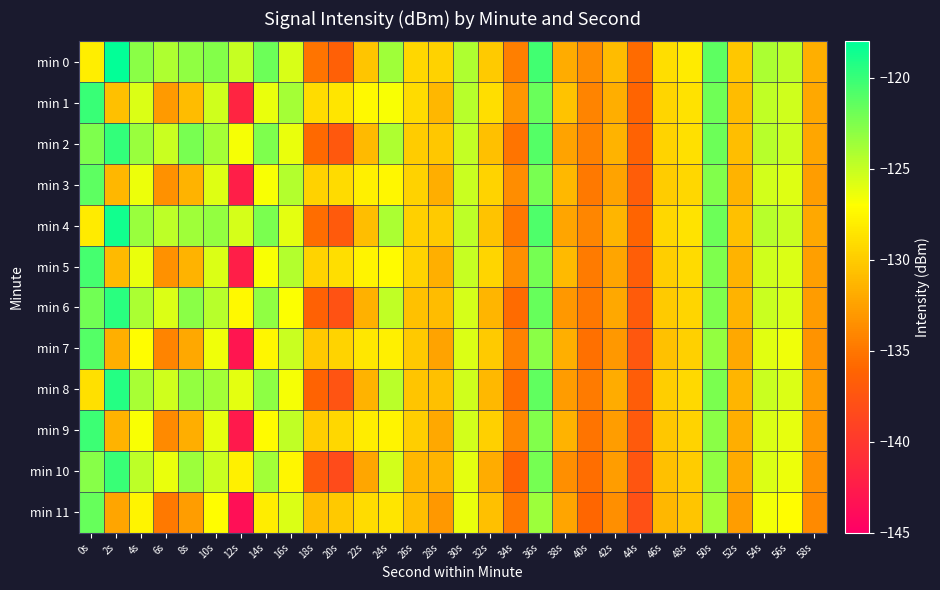

Reading left to right, extract all data points from this chart.

min 0: 0s=-127.9	2s=-118.2	4s=-122.9	6s=-124.2	8s=-123.1	10s=-122.7	12s=-125.0	14s=-121.9	16s=-125.7	18s=-135.2	20s=-136.5	22s=-130.3	24s=-123.7	26s=-129.3	28s=-129.7	30s=-124.2	32s=-130.0	34s=-134.5	36s=-120.4	38s=-131.9	40s=-133.6	42s=-130.9	44s=-135.7	46s=-128.9	48s=-128.1	50s=-121.4	52s=-130.3	54s=-124.0	56s=-124.7	58s=-131.6
min 1: 0s=-120.0	2s=-130.7	4s=-125.8	6s=-132.9	8s=-130.9	10s=-125.3	12s=-141.8	14s=-126.3	16s=-123.9	18s=-129.0	20s=-128.5	22s=-127.3	24s=-126.8	26s=-129.1	28s=-131.2	30s=-124.5	32s=-128.9	34s=-133.1	36s=-121.7	38s=-130.5	40s=-134.2	42s=-131.8	44s=-136.1	46s=-129.4	48s=-128.7	50s=-122.0	52s=-130.9	54s=-124.8	56s=-125.3	58s=-132.1
min 2: 0s=-122.5	2s=-119.8	4s=-123.4	6s=-125.1	8s=-122.3	10s=-123.9	12s=-126.7	14s=-122.5	16s=-126.3	18s=-135.8	20s=-137.1	22s=-131.0	24s=-124.2	26s=-130.0	28s=-130.3	30s=-124.9	32s=-130.7	34s=-135.1	36s=-121.0	38s=-132.4	40s=-134.3	42s=-131.5	44s=-136.3	46s=-129.5	48s=-128.8	50s=-121.9	52s=-130.8	54s=-124.5	56s=-125.2	58s=-132.2
min 3: 0s=-121.3	2s=-131.2	4s=-126.4	6s=-133.5	8s=-131.4	10s=-125.9	12s=-142.3	14s=-126.8	16s=-124.4	18s=-129.7	20s=-129.1	22s=-127.9	24s=-127.4	26s=-129.7	28s=-131.8	30s=-125.1	32s=-129.5	34s=-133.7	36s=-122.3	38s=-131.1	40s=-134.8	42s=-132.4	44s=-136.7	46s=-130.0	48s=-129.3	50s=-122.6	52s=-131.5	54s=-125.4	56s=-125.9	58s=-132.7
min 4: 0s=-128.2	2s=-118.7	4s=-123.4	6s=-124.7	8s=-123.6	10s=-123.2	12s=-125.5	14s=-122.4	16s=-126.1	18s=-135.6	20s=-137.0	22s=-130.8	24s=-124.1	26s=-129.8	28s=-130.1	30s=-124.7	32s=-130.5	34s=-134.9	36s=-120.8	38s=-132.3	40s=-134.1	42s=-131.3	44s=-136.1	46s=-129.3	48s=-128.6	50s=-121.8	52s=-130.7	54s=-124.5	56s=-125.1	58s=-132.1
min 5: 0s=-120.5	2s=-131.0	4s=-126.3	6s=-133.4	8s=-131.4	10s=-125.8	12s=-142.3	14s=-126.8	16s=-124.4	18s=-129.5	20s=-128.9	22s=-127.7	24s=-127.2	26s=-129.5	28s=-131.7	30s=-125.0	32s=-129.4	34s=-133.6	36s=-122.2	38s=-131.0	40s=-134.7	42s=-132.3	44s=-136.6	46s=-129.9	48s=-129.1	50s=-122.5	52s=-131.4	54s=-125.3	56s=-125.8	58s=-132.6
min 6: 0s=-122.1	2s=-119.5	4s=-124.1	6s=-125.7	8s=-122.9	10s=-124.5	12s=-127.3	14s=-123.1	16s=-126.9	18s=-136.4	20s=-137.7	22s=-131.6	24s=-124.8	26s=-130.6	28s=-130.9	30s=-125.5	32s=-131.3	34s=-135.7	36s=-121.6	38s=-133.0	40s=-134.9	42s=-132.1	44s=-136.9	46s=-130.1	48s=-129.4	50s=-122.5	52s=-131.4	54s=-125.1	56s=-125.8	58s=-132.8
min 7: 0s=-121.0	2s=-131.7	4s=-127.1	6s=-134.2	8s=-132.1	10s=-126.5	12s=-143.0	14s=-127.5	16s=-125.1	18s=-130.2	20s=-129.6	22s=-128.4	24s=-127.9	26s=-130.2	28s=-132.4	30s=-125.7	32s=-130.1	34s=-134.3	36s=-122.9	38s=-131.7	40s=-135.4	42s=-133.0	44s=-137.3	46s=-130.6	48s=-129.8	50s=-123.2	52s=-132.1	54s=-126.0	56s=-126.5	58s=-133.3
min 8: 0s=-128.8	2s=-119.3	4s=-124.0	6s=-125.3	8s=-123.2	10s=-123.8	12s=-126.1	14s=-123.0	16s=-126.7	18s=-136.2	20s=-137.6	22s=-131.4	24s=-124.6	26s=-130.4	28s=-130.7	30s=-125.3	32s=-131.1	34s=-135.5	36s=-121.4	38s=-132.8	40s=-134.7	42s=-131.9	44s=-136.7	46s=-129.9	48s=-129.2	50s=-122.4	52s=-131.3	54s=-125.1	56s=-125.7	58s=-132.7
min 9: 0s=-120.2	2s=-131.4	4s=-126.8	6s=-133.9	8s=-131.8	10s=-126.2	12s=-142.7	14s=-127.2	16s=-124.8	18s=-129.9	20s=-129.3	22s=-128.1	24s=-127.6	26s=-129.9	28s=-132.1	30s=-125.4	32s=-129.8	34s=-134.0	36s=-122.6	38s=-131.4	40s=-135.1	42s=-132.7	44s=-137.0	46s=-130.3	48s=-129.5	50s=-122.9	52s=-131.8	54s=-125.7	56s=-126.2	58s=-133.0
min 10: 0s=-122.8	2s=-120.1	4s=-124.7	6s=-126.3	8s=-123.5	10s=-125.1	12s=-127.9	14s=-123.7	16s=-127.5	18s=-137.0	20s=-138.3	22s=-132.2	24s=-125.4	26s=-131.2	28s=-131.5	30s=-126.1	32s=-131.9	34s=-136.3	36s=-122.2	38s=-133.6	40s=-135.5	42s=-132.7	44s=-137.5	46s=-130.7	48s=-130.0	50s=-123.1	52s=-132.0	54s=-125.7	56s=-126.4	58s=-133.4
min 11: 0s=-121.6	2s=-132.3	4s=-127.7	6s=-134.8	8s=-132.7	10s=-127.1	12s=-143.6	14s=-128.1	16s=-125.7	18s=-130.8	20s=-130.2	22s=-129.0	24s=-128.5	26s=-130.8	28s=-133.0	30s=-126.3	32s=-130.7	34s=-134.9	36s=-123.5	38s=-132.3	40s=-136.0	42s=-133.6	44s=-137.9	46s=-131.2	48s=-130.4	50s=-123.8	52s=-132.7	54s=-126.6	56s=-127.1	58s=-133.9